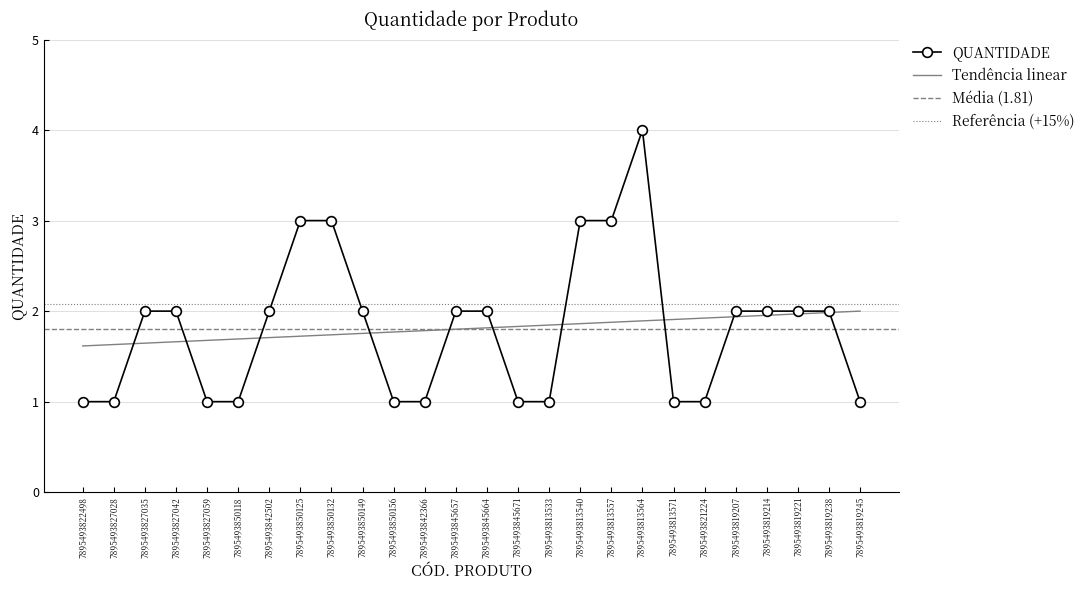

What is the difference between the second highest and second lowest values?

2